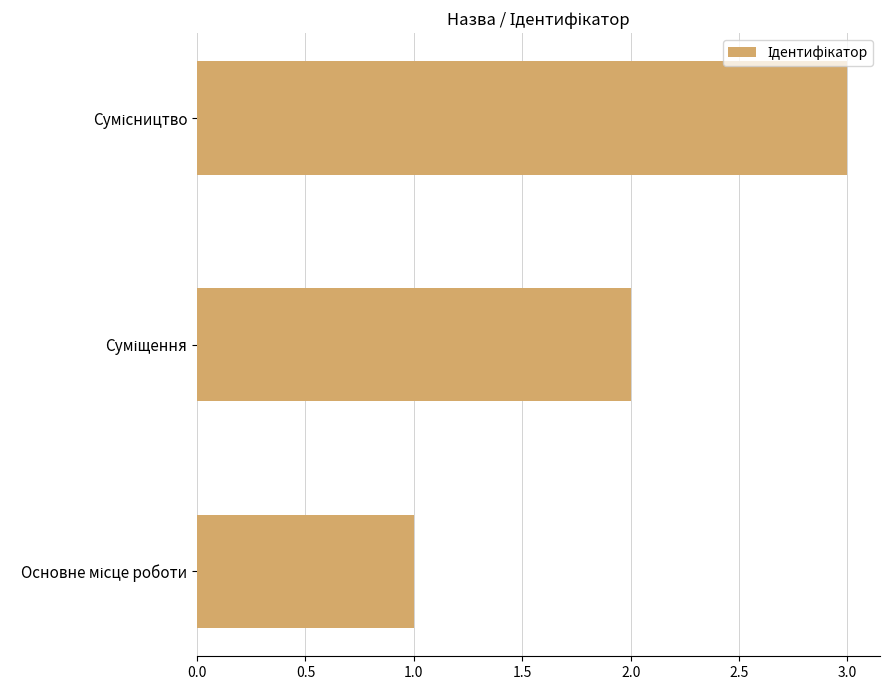

What is the greatest value displayed?

3